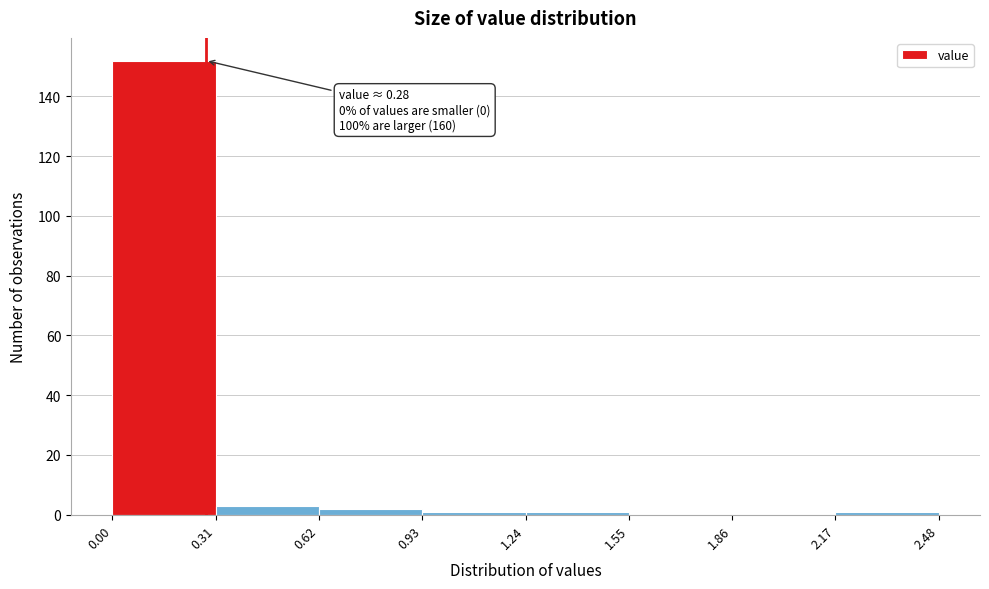

Which range on the x-axis has the tallest bar?

0.00 to 0.31